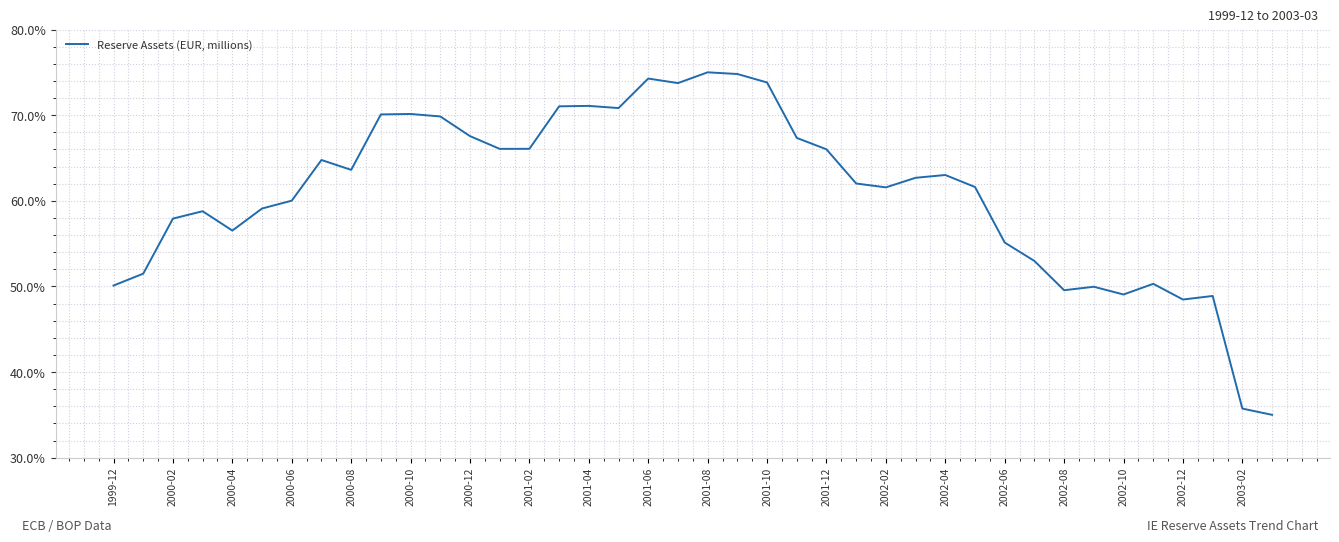

What is the maximum value shown in the chart?

75.0